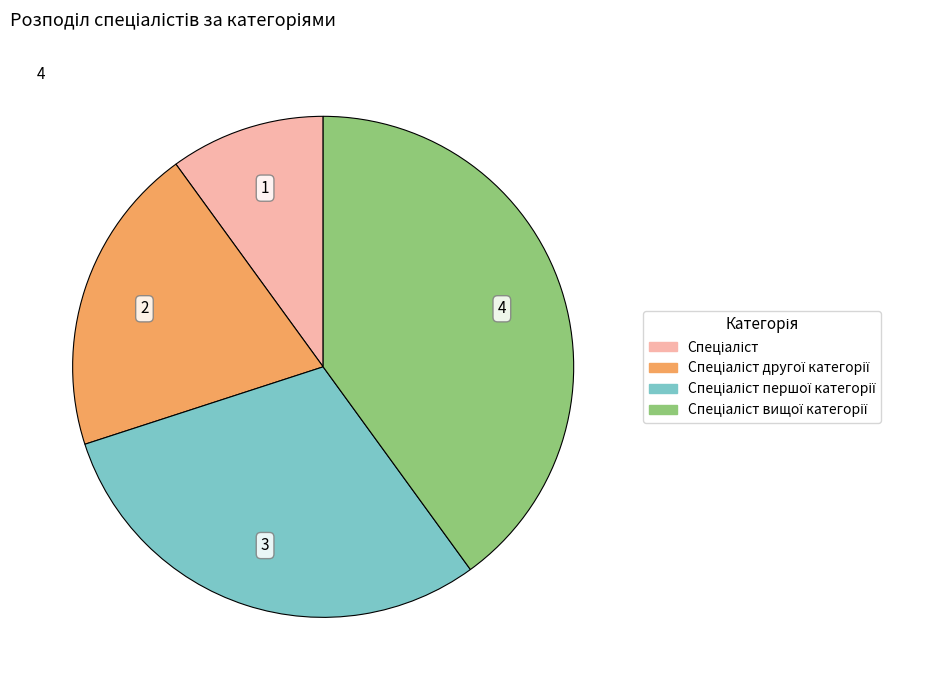

Is there a majority slice in this chart?

No